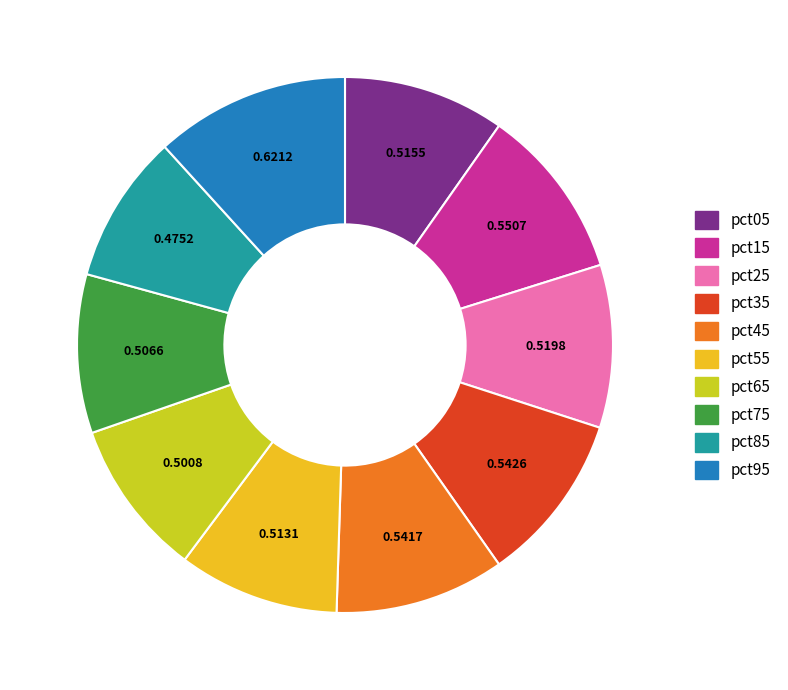

Does pct25 account for over 50% of the chart?

No